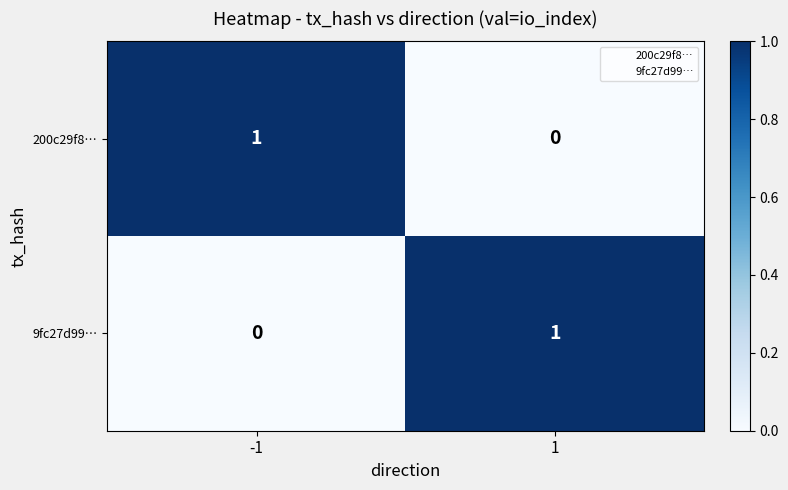

The 200c29f8… series shows 1 at -1. True or false?

True